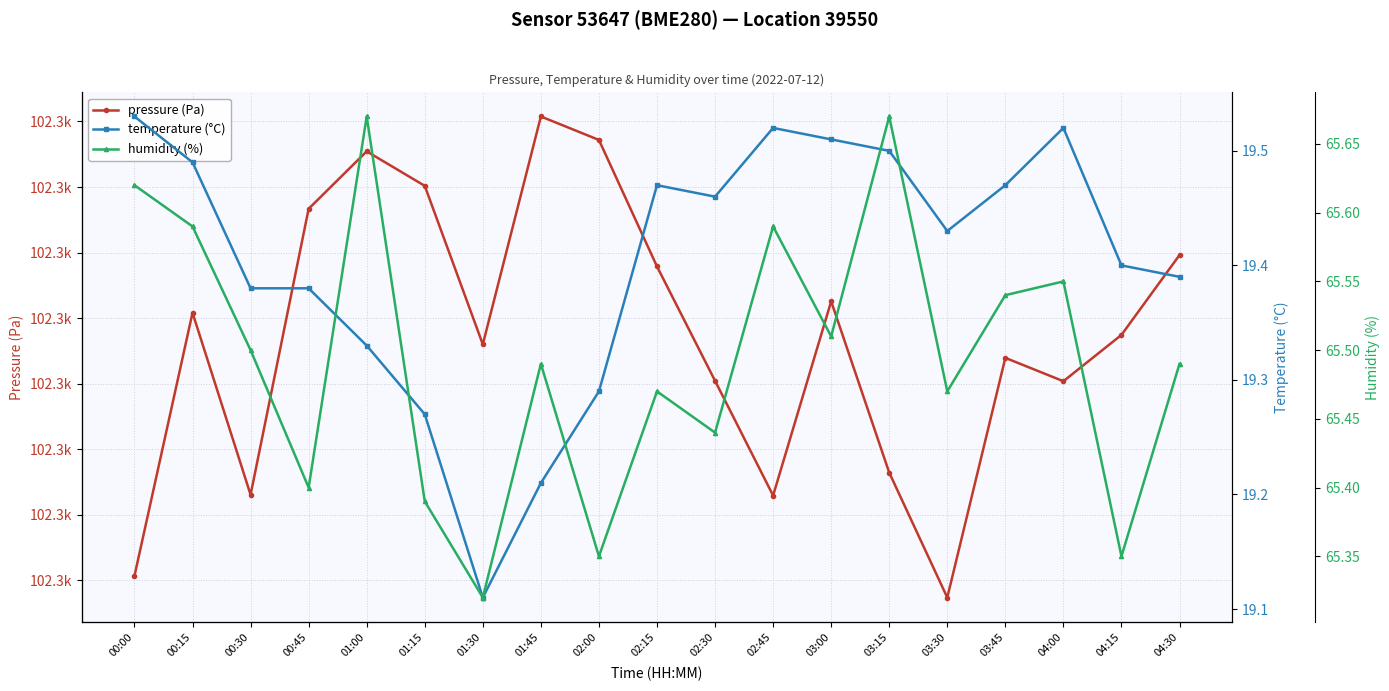

At which label is temperature (°C) closest to 19?

01:30